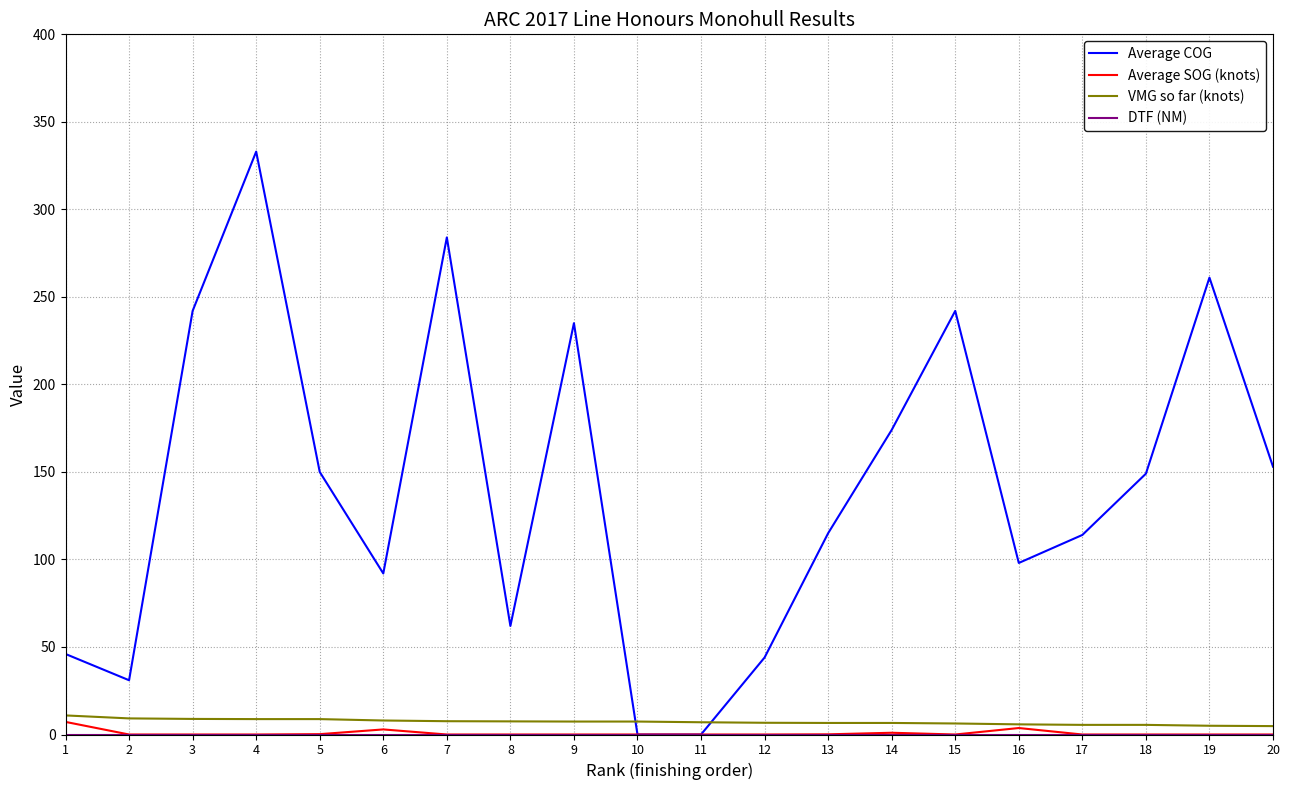

Is it true that VMG so far (knots) equals 5.0 at 19?

True